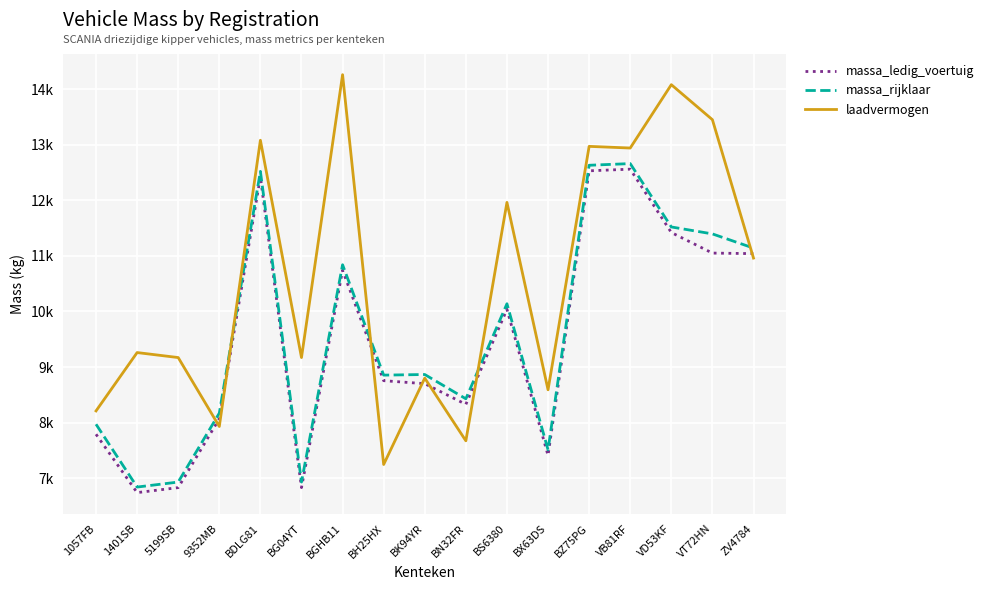

At which category does laadvermogen reach its first local peak?

1401SB